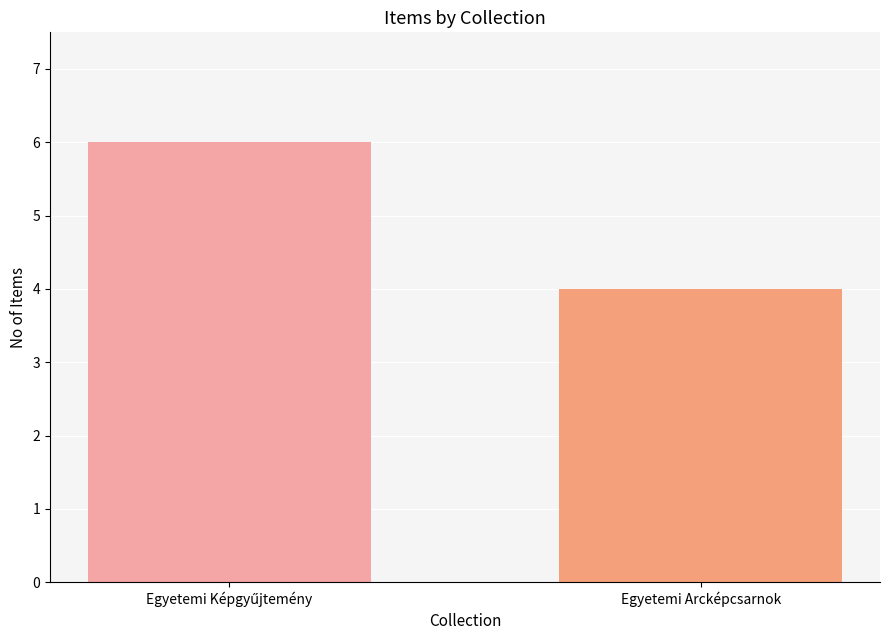

How many series are shown in this chart?

1